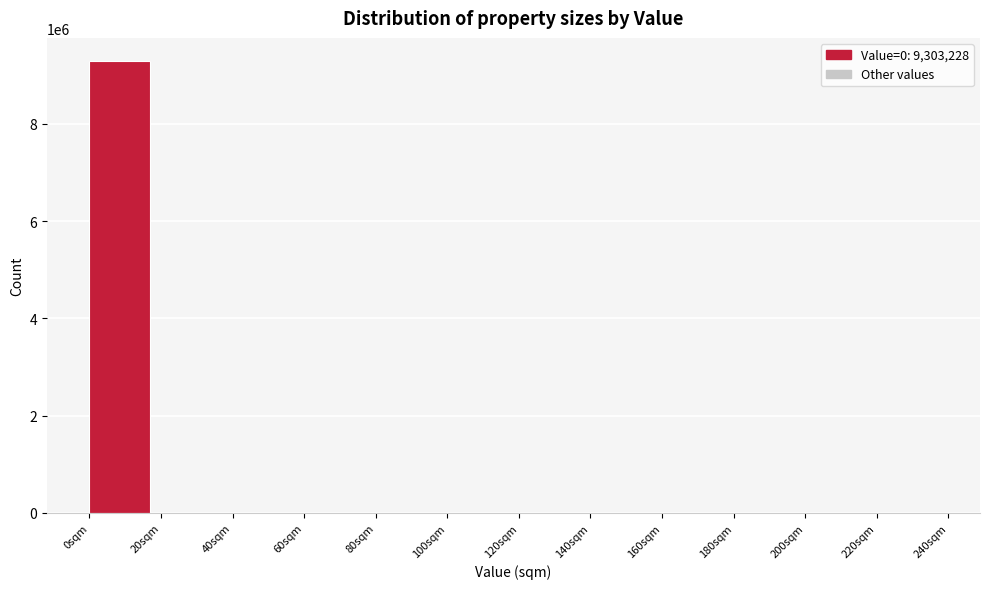

Reading right to left, transcribe all the data shown in this chart.

220sqm=0	200sqm=0	180sqm=0	160sqm=0	140sqm=0	120sqm=0	100sqm=0	80sqm=0	60sqm=0	40sqm=0	20sqm=0	0sqm=9303228